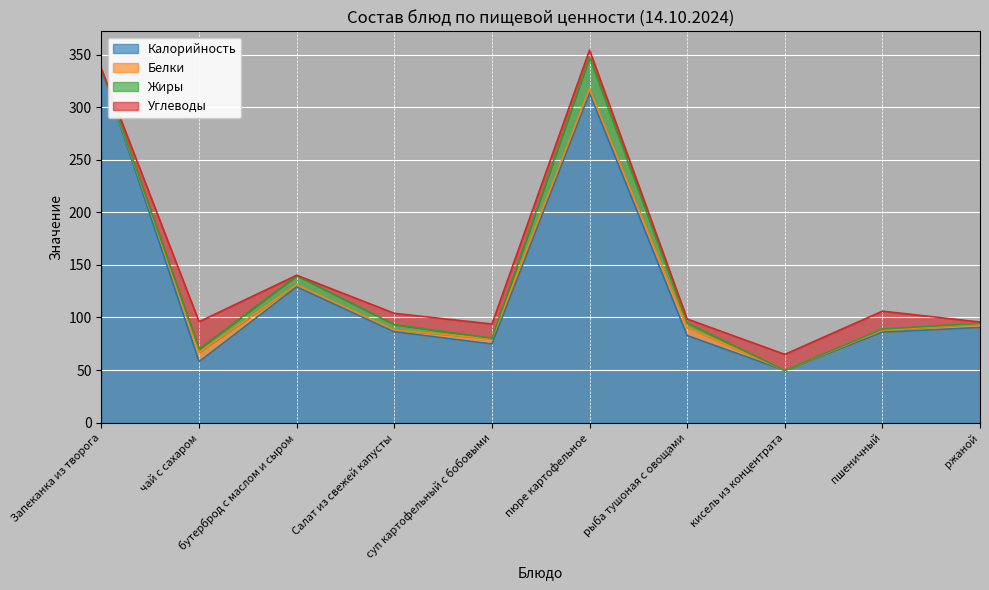

The value of Углеводы at чай с сахаром is 34.5. True or false?

False